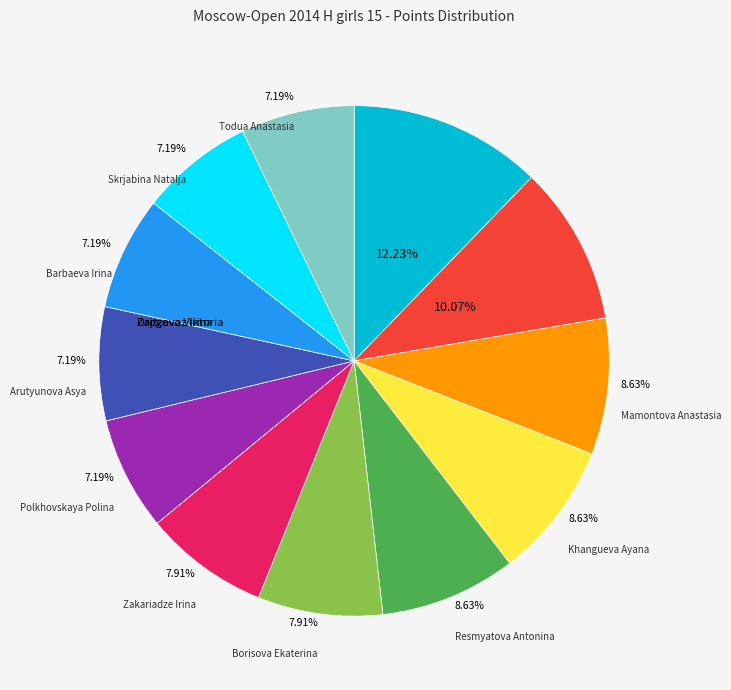

Is there a majority slice in this chart?

No